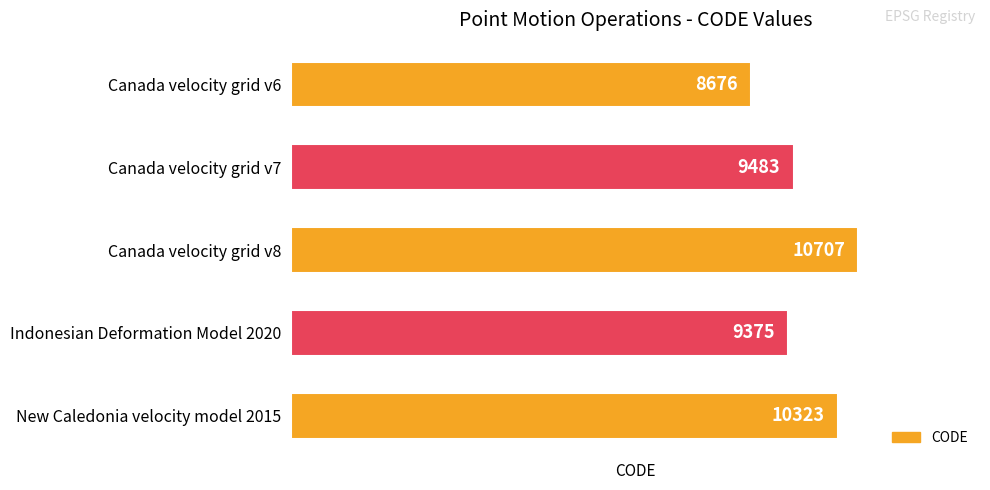

Is it true that the value at New Caledonia velocity model 2015 is 10323?

True